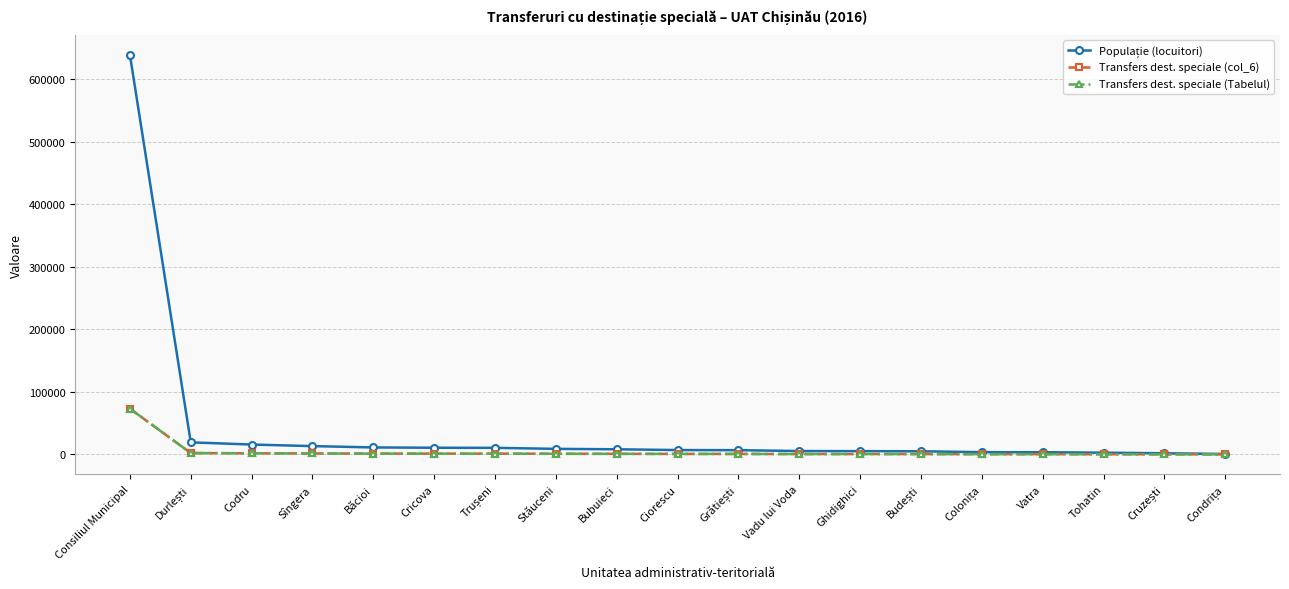

What is the highest value of the Transfers dest. speciale (Tabelul) series?

73187.9